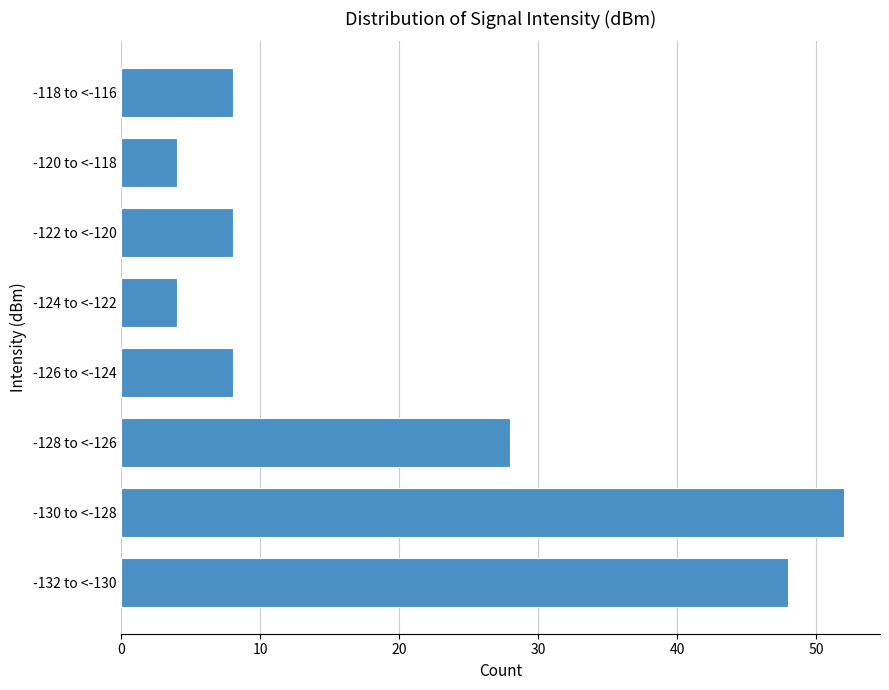

Reading bottom to top, list all the values displayed in this chart.

48	52	28	8	4	8	4	8